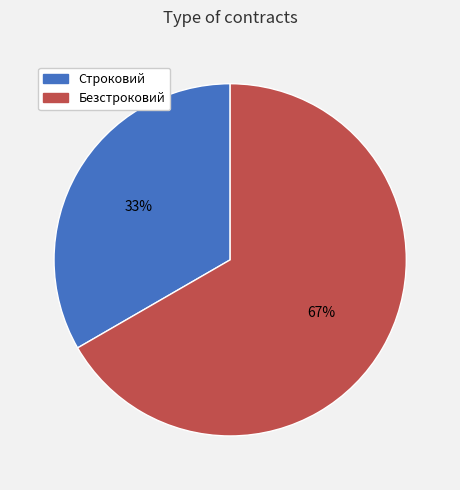

Which slice is the largest?

Безстроковий